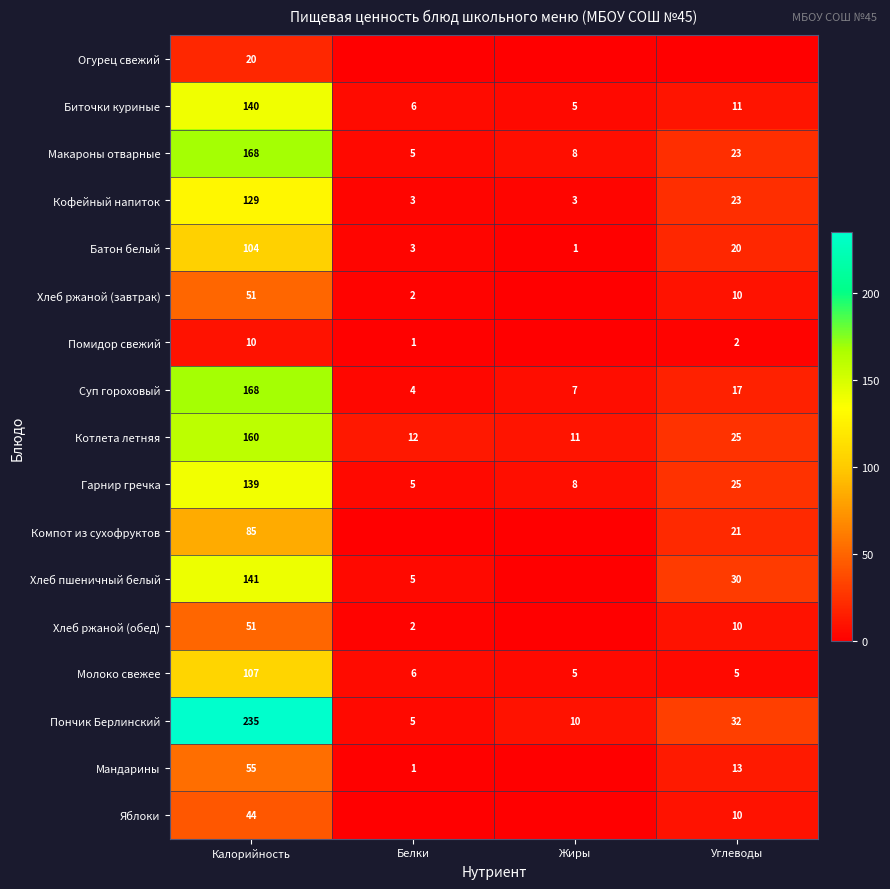

Is it true that Кофейный напиток equals 3 at Жиры?

True